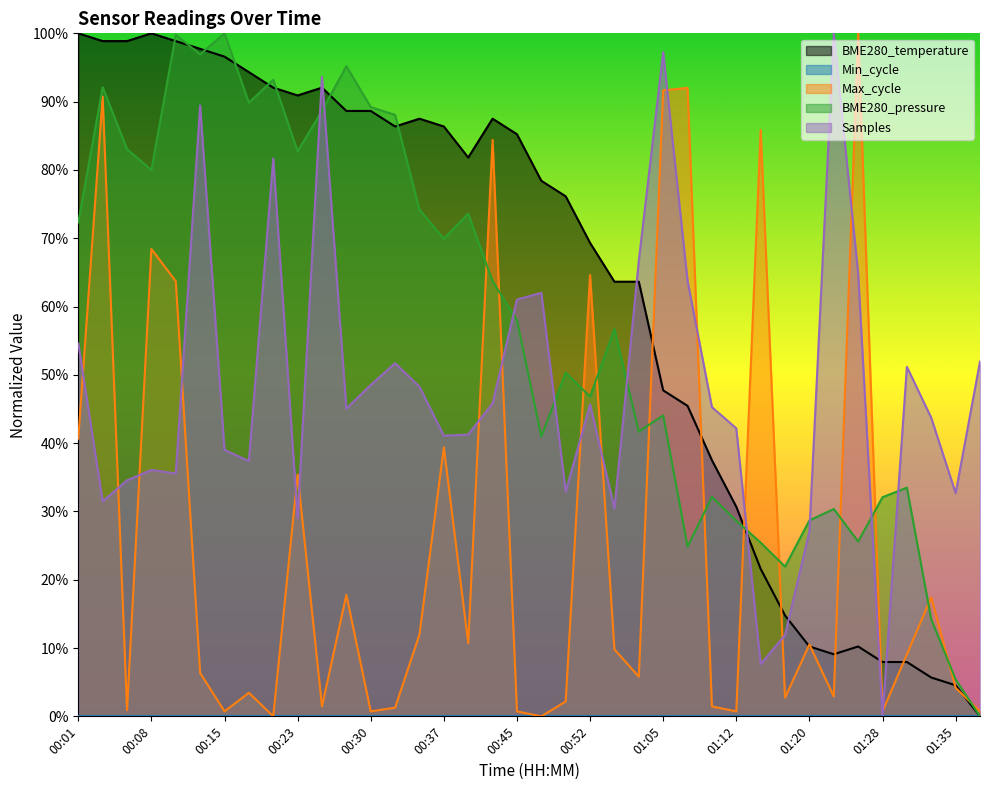

What is the label of the 6th point from the right?

01:25